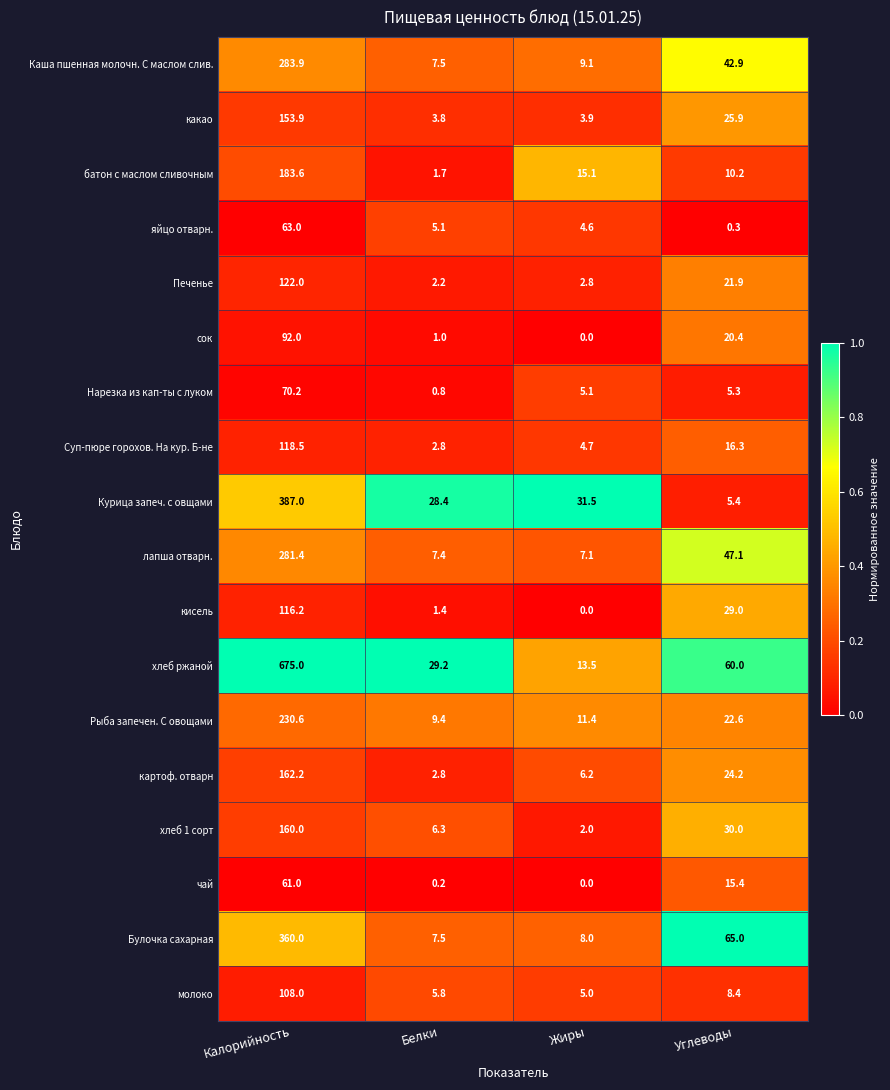

What is the sum of the кисель values at Жиры and Белки?

1.4